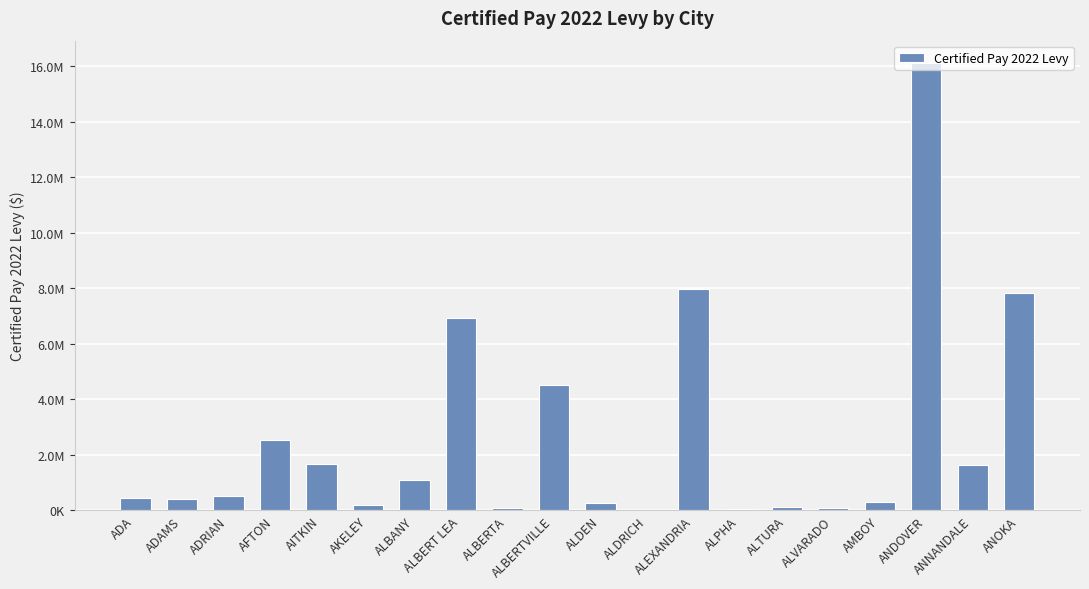

List the labels in order of value, largest first.

ANDOVER, ALEXANDRIA, ANOKA, ALBERT LEA, ALBERTVILLE, AFTON, AITKIN, ANNANDALE, ALBANY, ADRIAN, ADA, ADAMS, AMBOY, ALDEN, AKELEY, ALTURA, ALVARADO, ALBERTA, ALPHA, ALDRICH